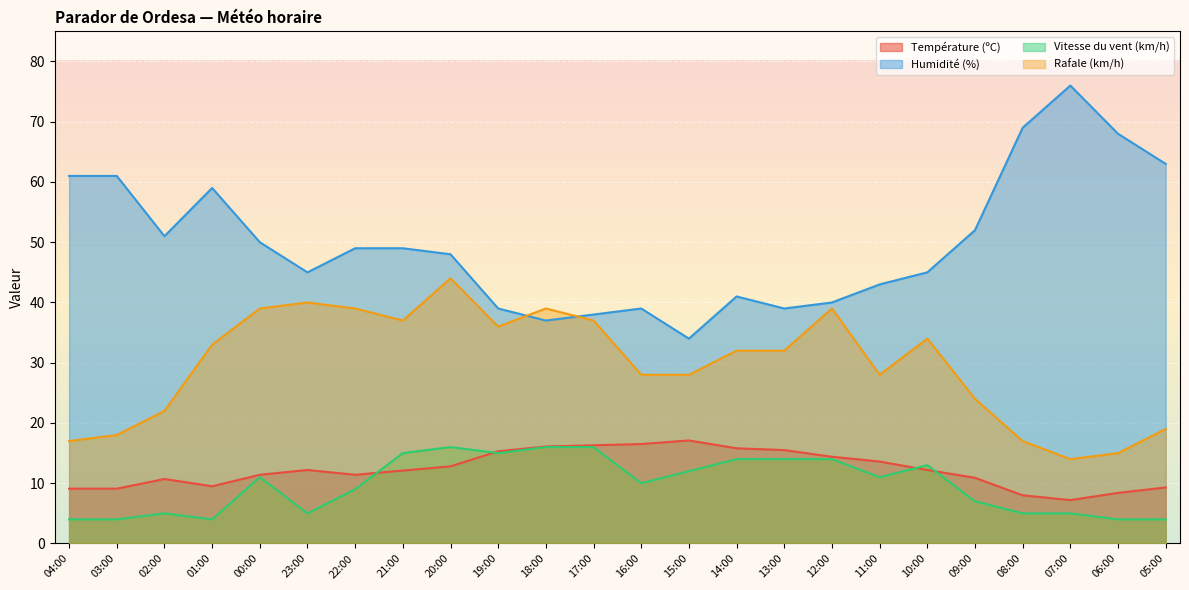

Does the chart display data point markers on the line(s)?

No